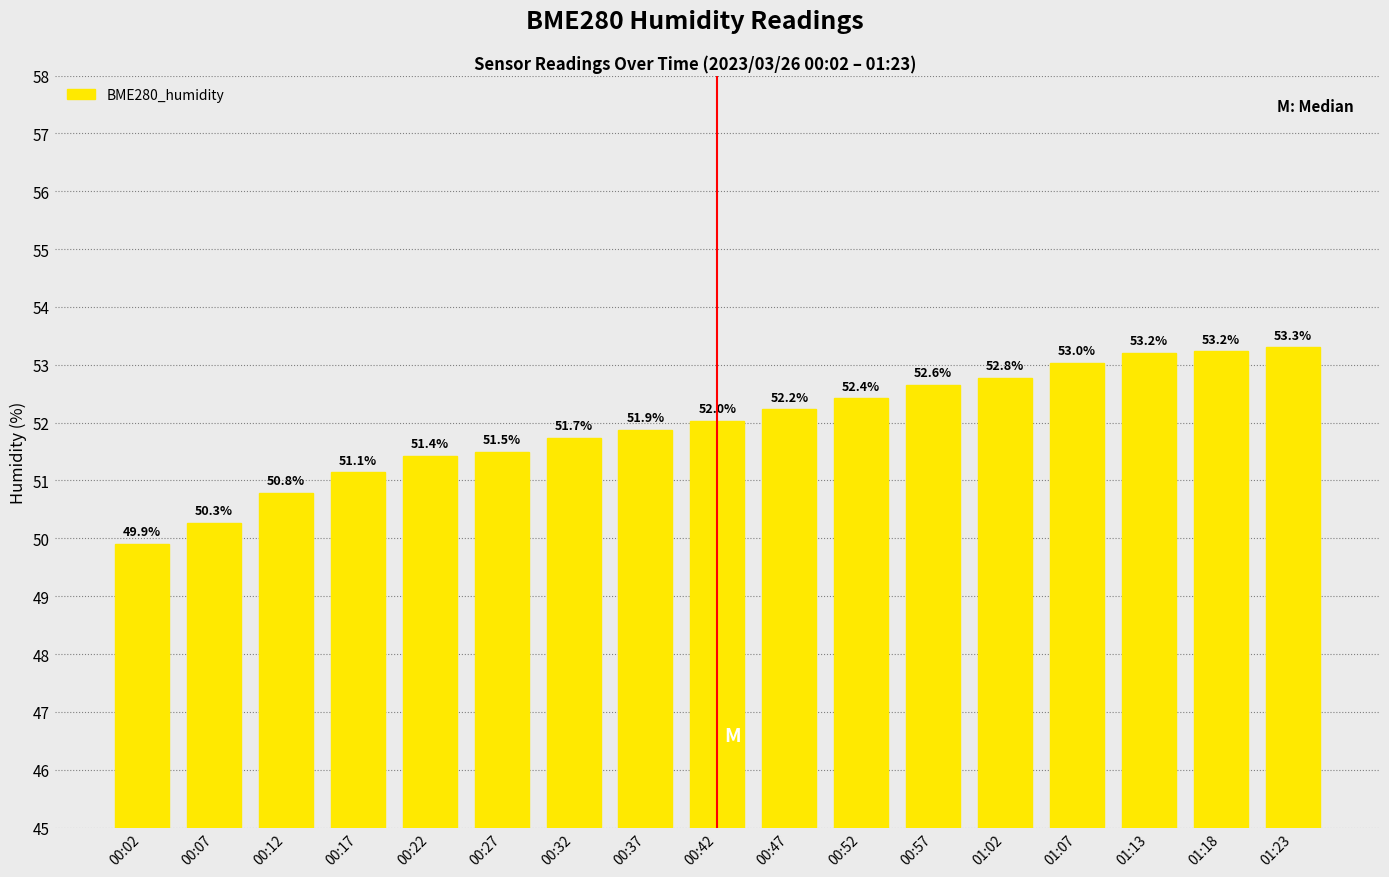

The value at 01:02 is 52.8. True or false?

True